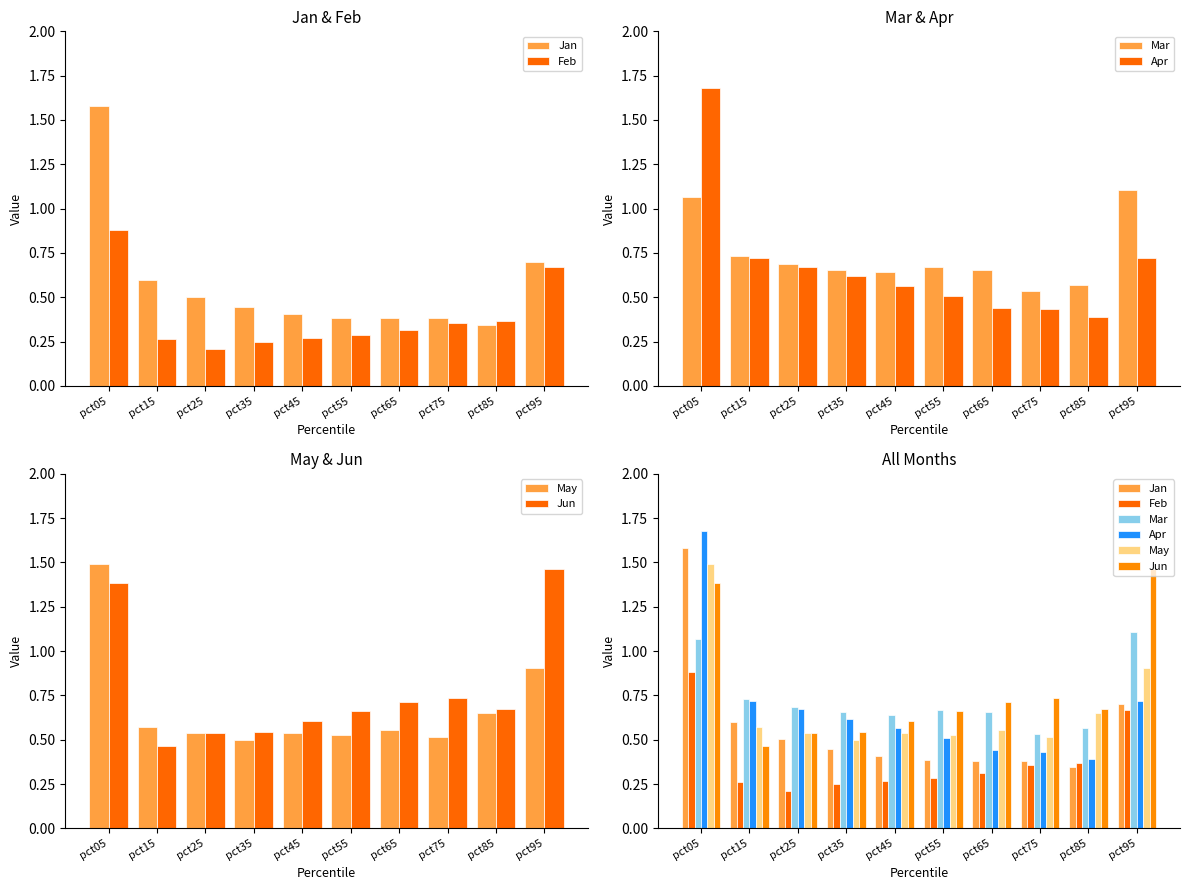

Read the Mar value at pct85.

0.6